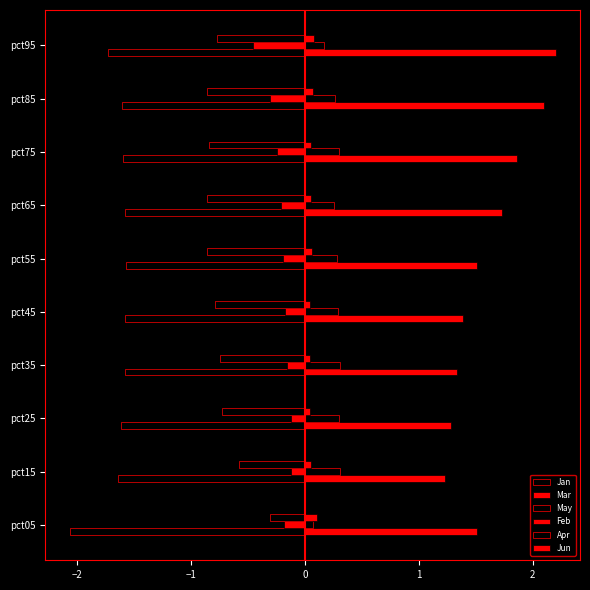

Reading left to right, extract all data points from this chart.

Jan: -2.1	-1.6	-1.6	-1.6	-1.6	-1.6	-1.6	-1.6	-1.6	-1.7
Mar: -0.2	-0.1	-0.1	-0.2	-0.2	-0.2	-0.2	-0.2	-0.3	-0.5
May: -0.3	-0.6	-0.7	-0.7	-0.8	-0.9	-0.9	-0.8	-0.9	-0.8
Feb: 1.5	1.2	1.3	1.3	1.4	1.5	1.7	1.9	2.1	2.2
Apr: 0.1	0.3	0.3	0.3	0.3	0.3	0.3	0.3	0.3	0.2
Jun: 0.1	0.1	0.0	0.0	0.1	0.1	0.1	0.1	0.1	0.1